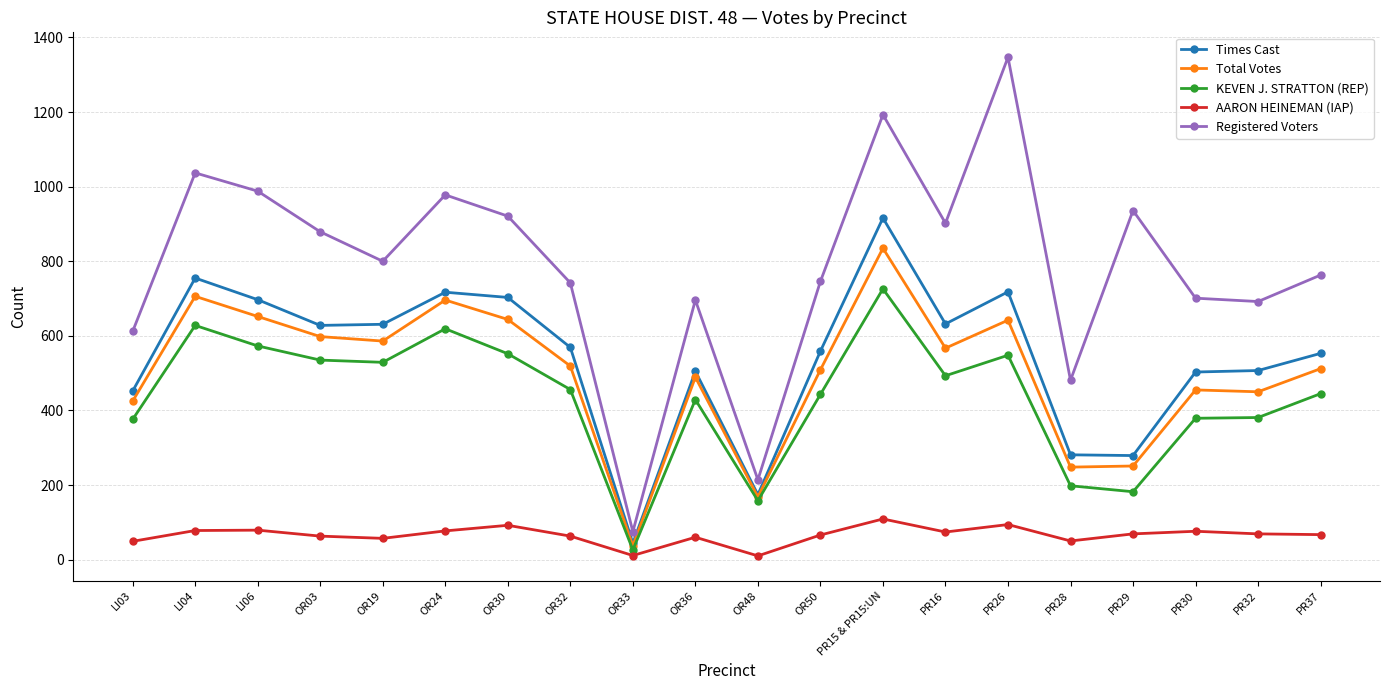

What is the average value of the Registered Voters series?

785